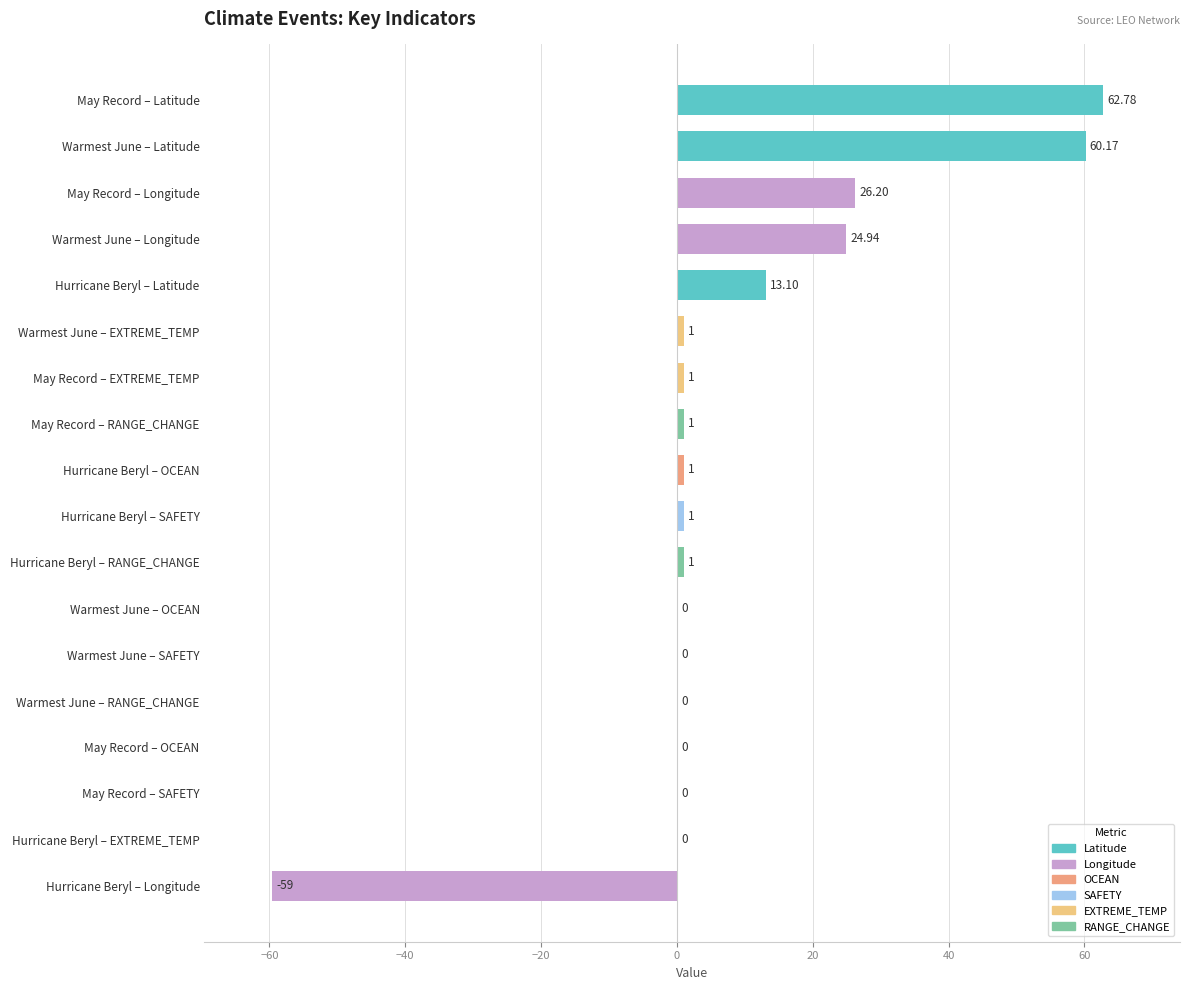

What is the ratio of the value at Warmest June – Latitude to the value at Hurricane Beryl – Latitude?

4.6